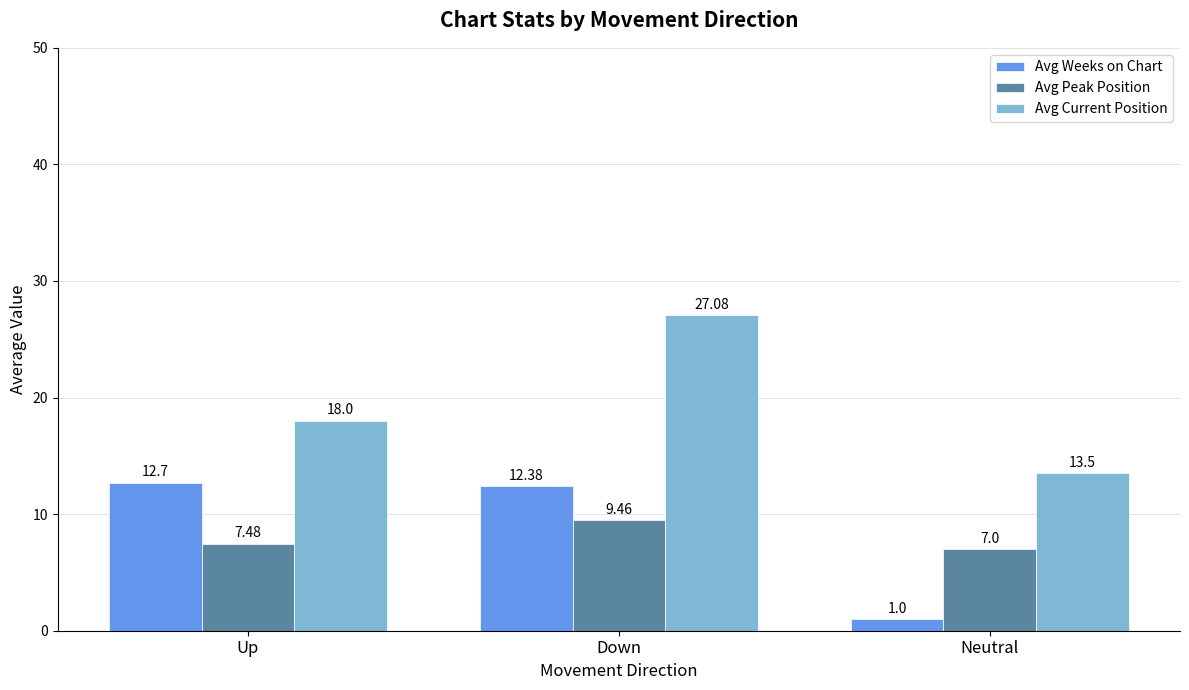

What position from the right is Up?

3